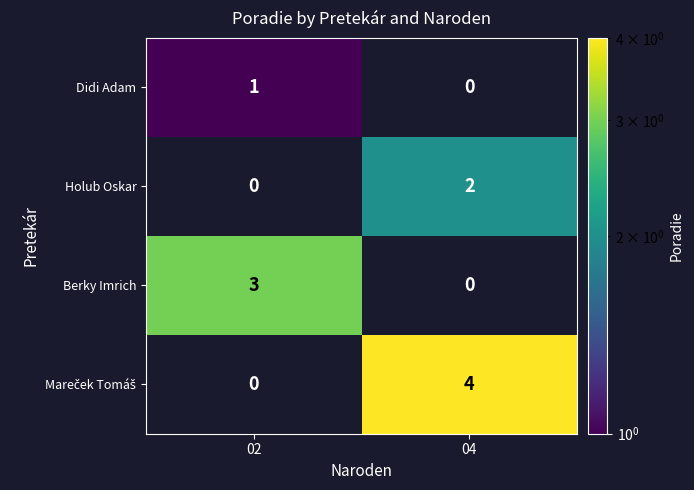

Which category has the lowest value in the Berky Imrich series?

04